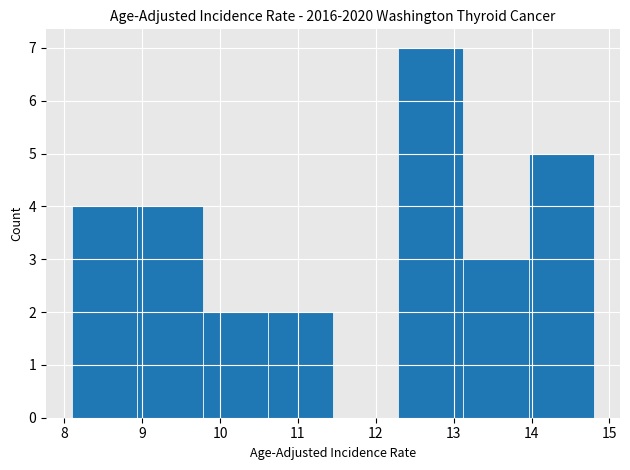

Which range on the x-axis has the tallest bar?

12.3 to 13.1